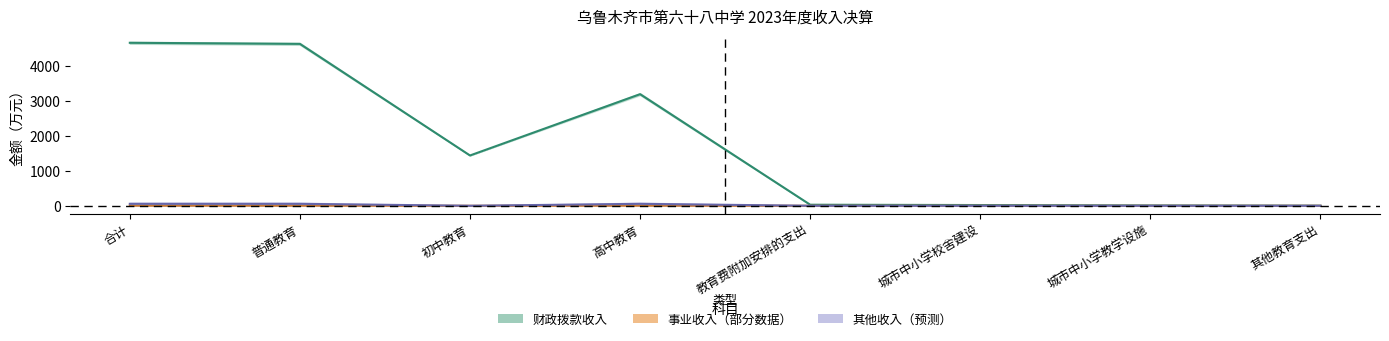

True or false: 财政拨款收入 and 其他收入 cross at least once.

False